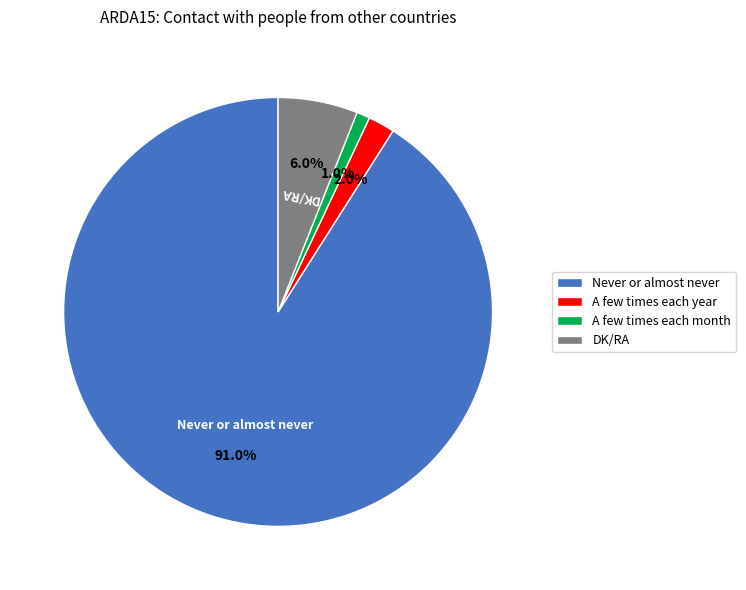

How many slices are in this pie chart?

4